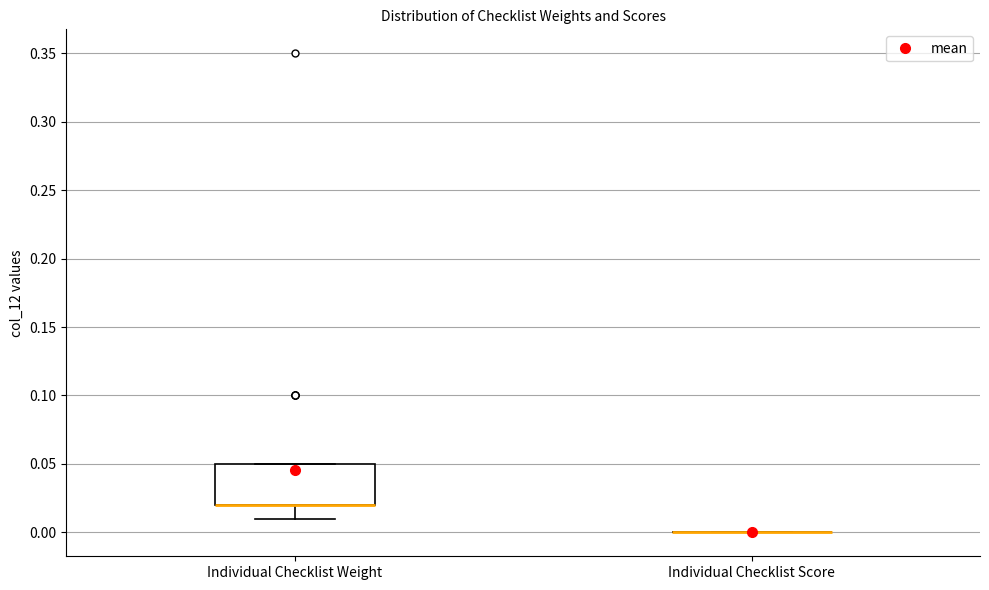

Reading left to right, read every box against the y-axis: the position of its median line, the range the box covers, and the ends of its whiskers. The values are not printed on the chart, so give them approximately, as read against the axis.

Individual Checklist Weight: median 0.02 (drawn on the box's lower edge), box 0.02 to 0.05, whiskers 0.01 to 0.05
Individual Checklist Score: box collapsed to a line at 0.00, whiskers 0.00 to 0.00